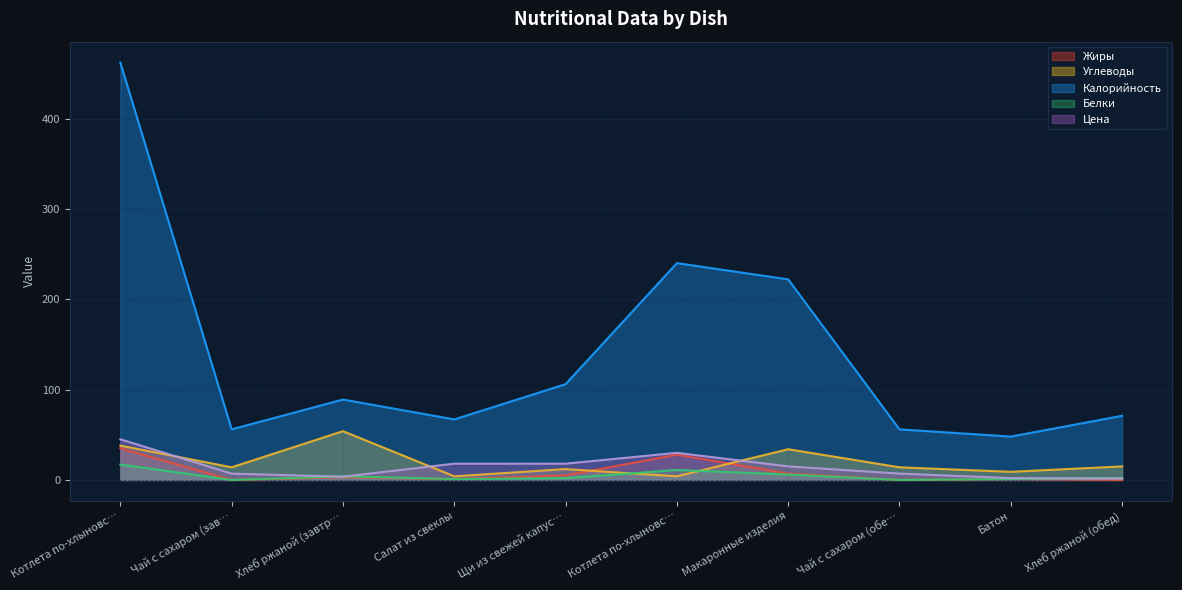

How many positive values does the Белки series have?

8